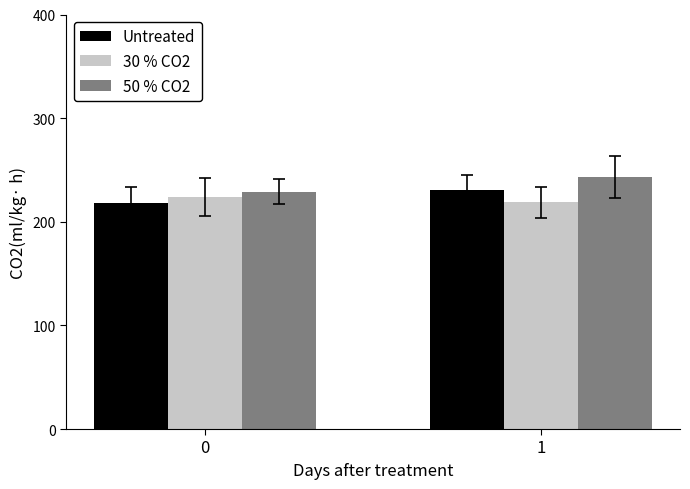

List the series in order of their peak value, highest first.

50 % CO2, Untreated, 30 % CO2